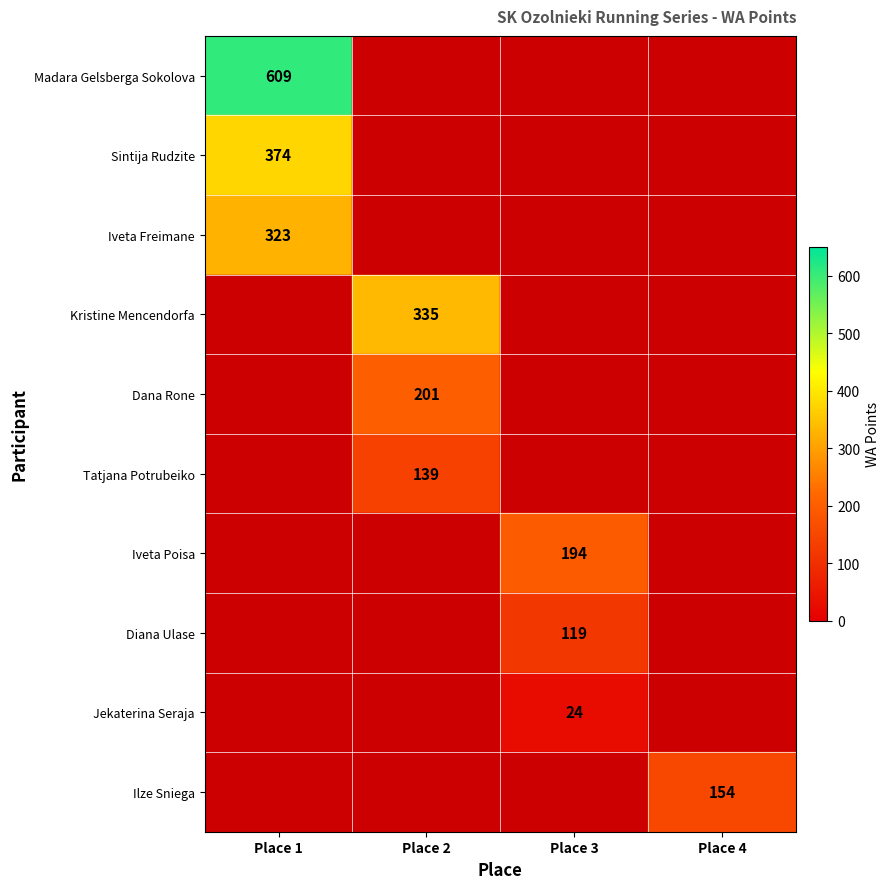

True or false: Iveta Freimane has a value of 323 at Place 1.

True